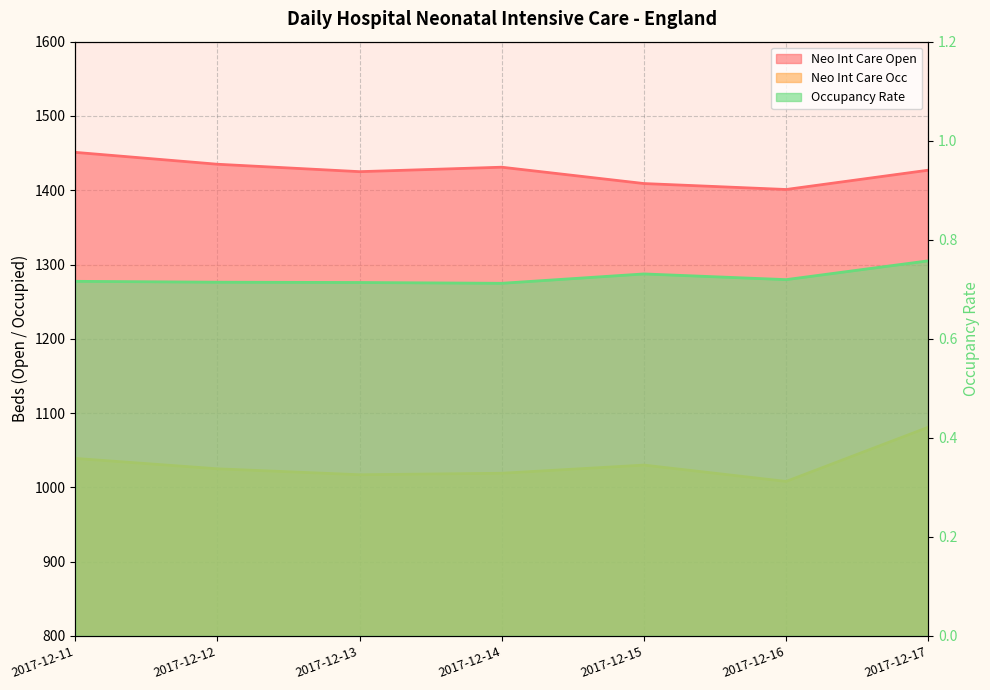

Rank the series by their average value, from lowest to highest.

Occupancy Rate, Neo Int Care Occ, Neo Int Care Open